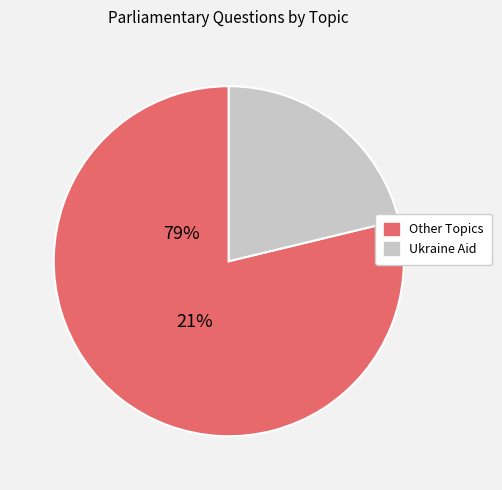

Is there any slice that represents more than half of the pie?

Yes